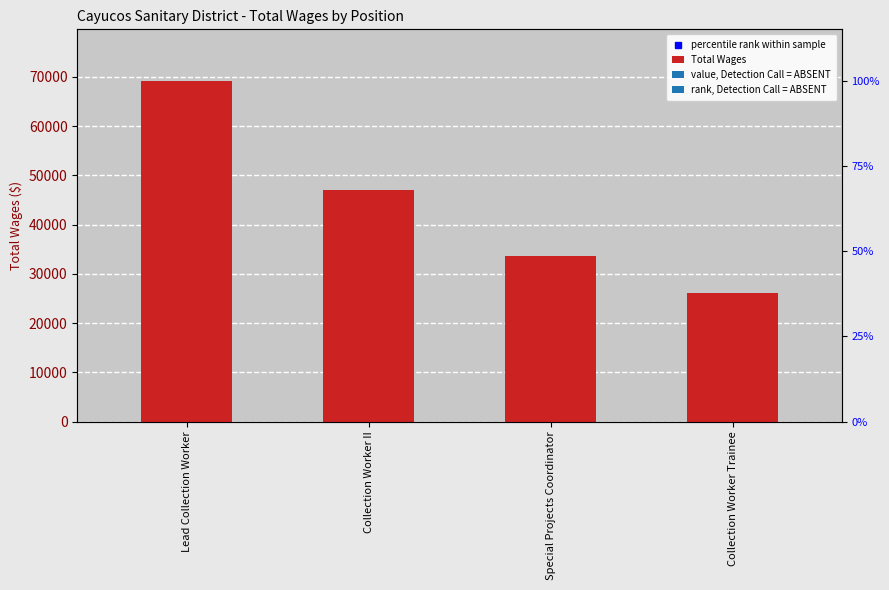

What is the label of the 3rd bar from the right?

Collection Worker II